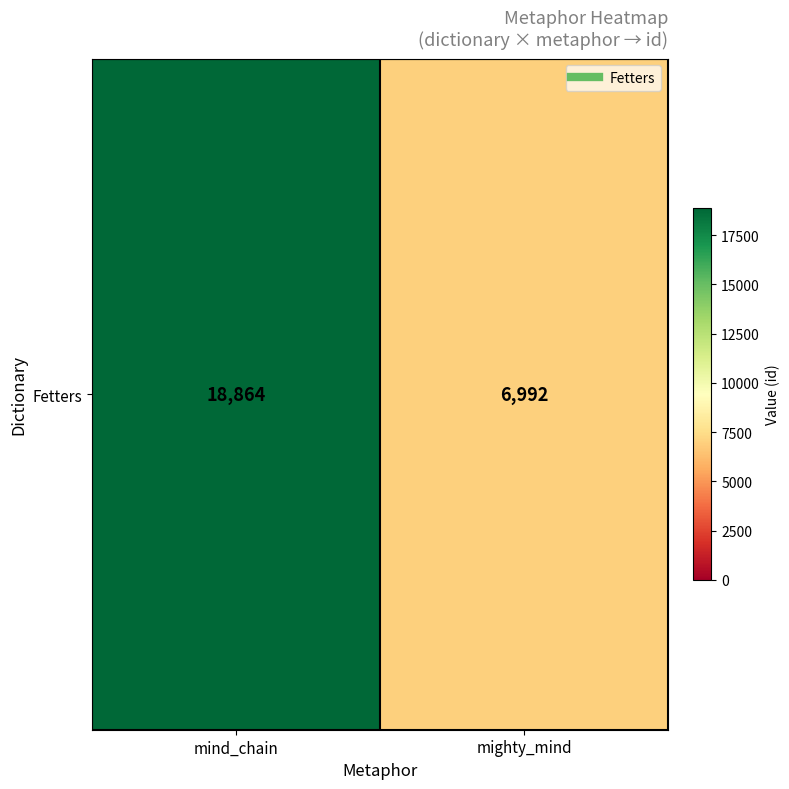

Reading left to right, transcribe all the data shown in this chart.

18864	6992